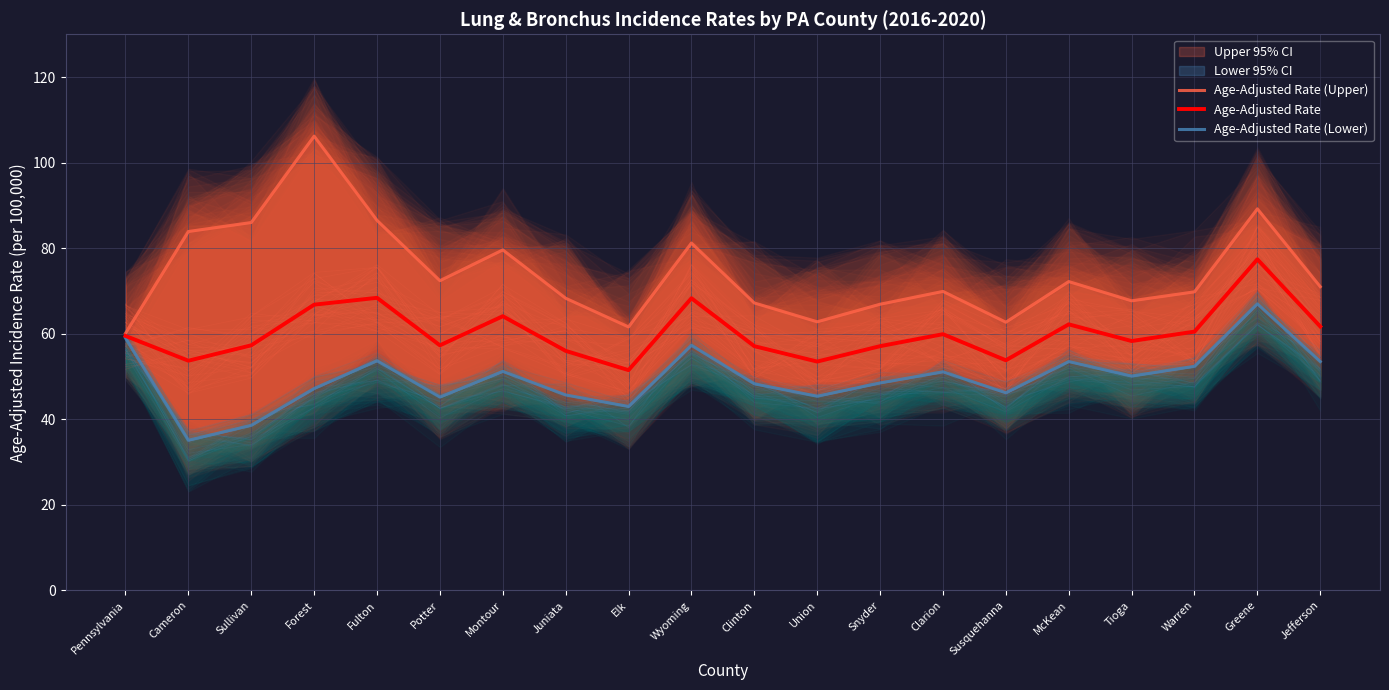

At which category does the chart reach its minimum across all series?

Cameron